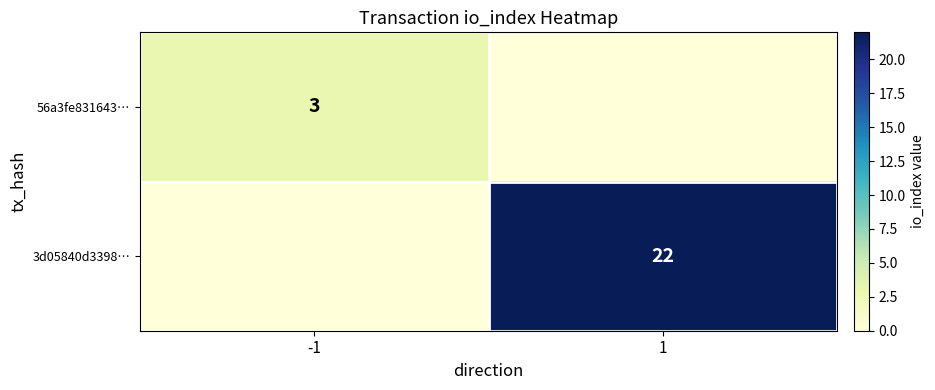

Is the value of 56a3fe831643… at -1 greater than the value of 3d05840d3398… at 1?

No